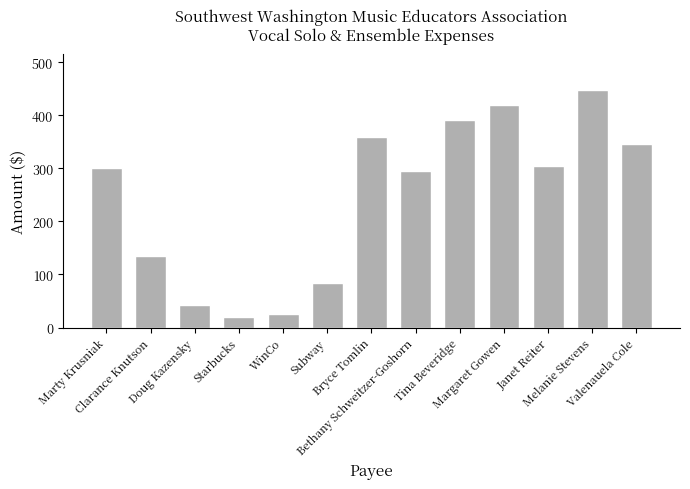

What is the smallest value displayed?

20.4